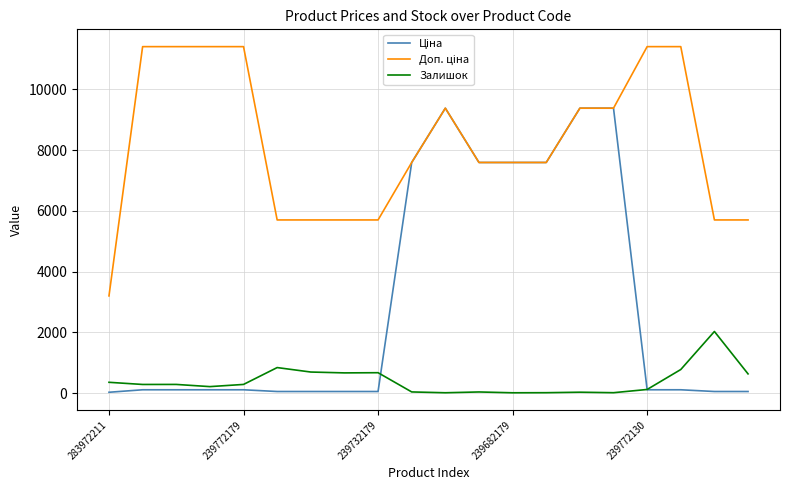

What is the maximum value shown in the chart?

11410.0